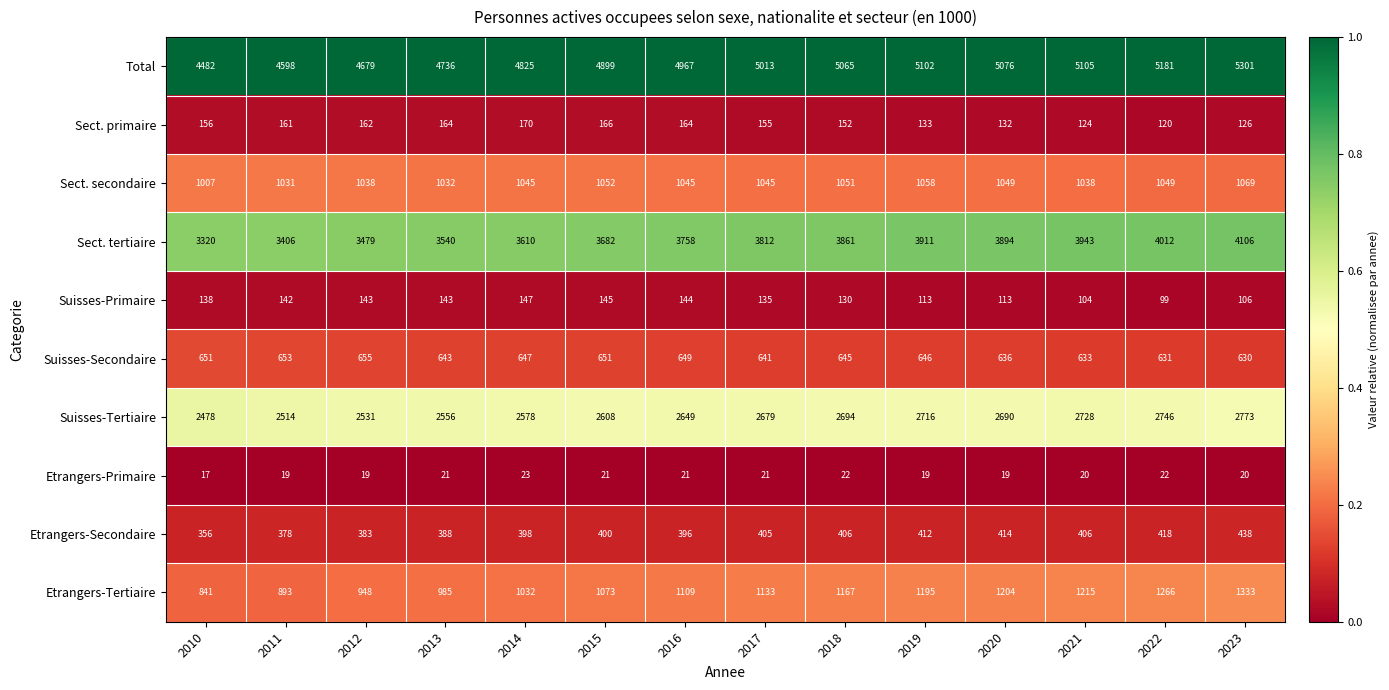

Which label corresponds to the largest value in the chart?

2023